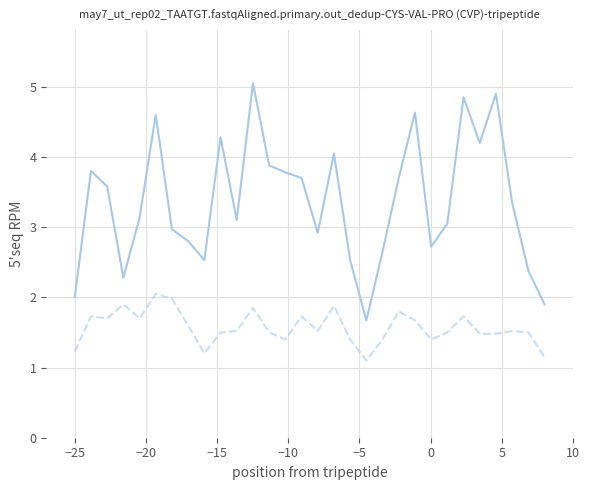

Reading right to left, extract all data points from this chart.

P1: 1.9	2.4	3.4	4.9	4.2	4.8	3.0	2.7	4.6	3.7	2.6	1.7	2.5	4.0	2.9	3.7	3.8	3.9	5.0	3.1	4.3	2.5	2.8	3.0	4.6	3.1	2.3	3.6	3.8	2.0
P2: 1.1	1.5	1.5	1.5	1.5	1.7	1.5	1.4	1.7	1.8	1.4	1.1	1.4	1.9	1.5	1.7	1.4	1.5	1.9	1.5	1.5	1.2	1.6	2.0	2.0	1.7	1.9	1.7	1.7	1.2